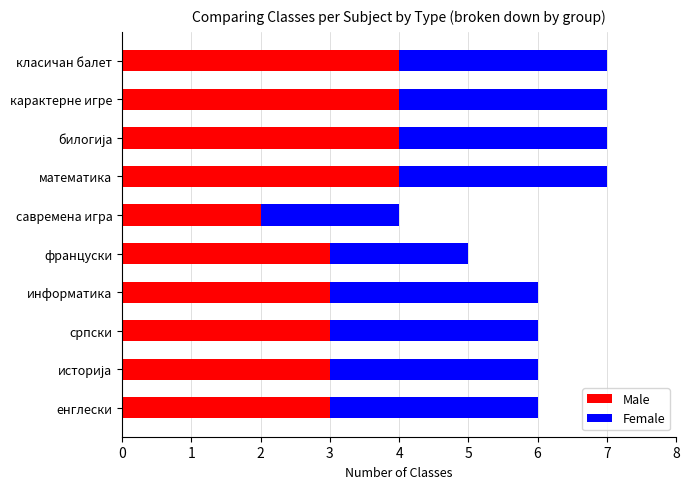

Count the Male values in the range 3 to 4.

9